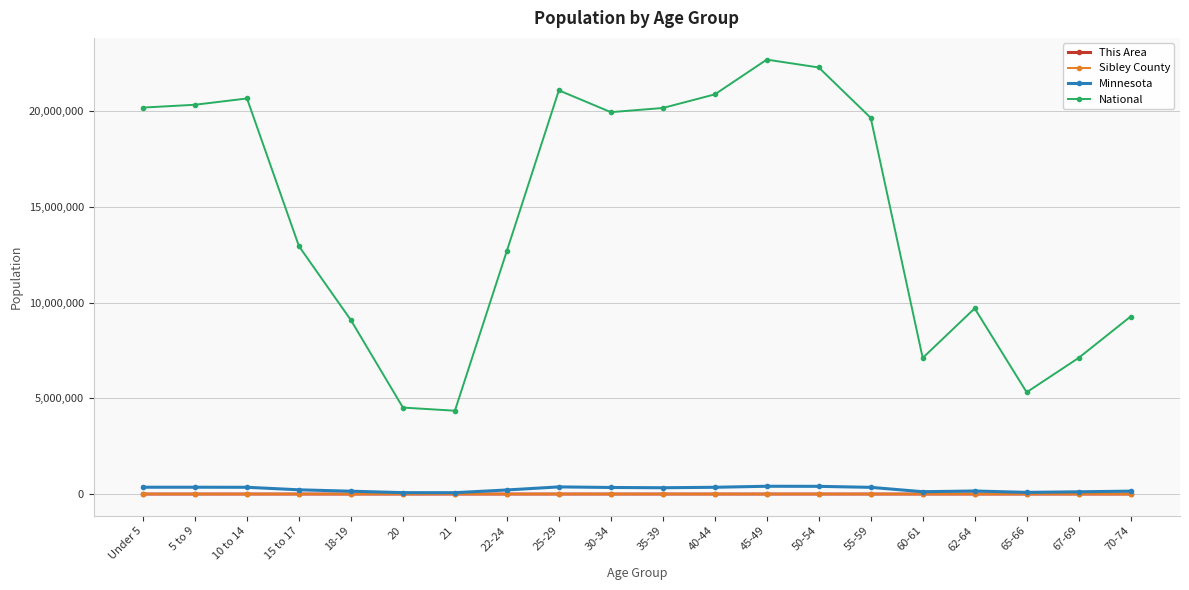

The National series shows 12712576 at 22-24. True or false?

True